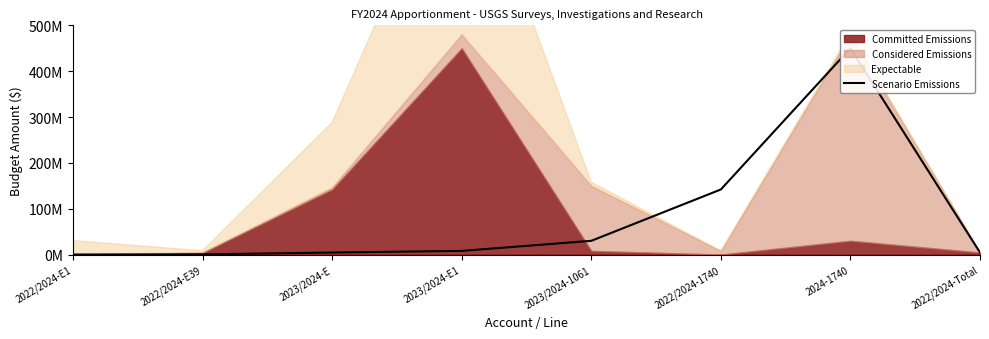

Where is the first local maximum?

2024-1740